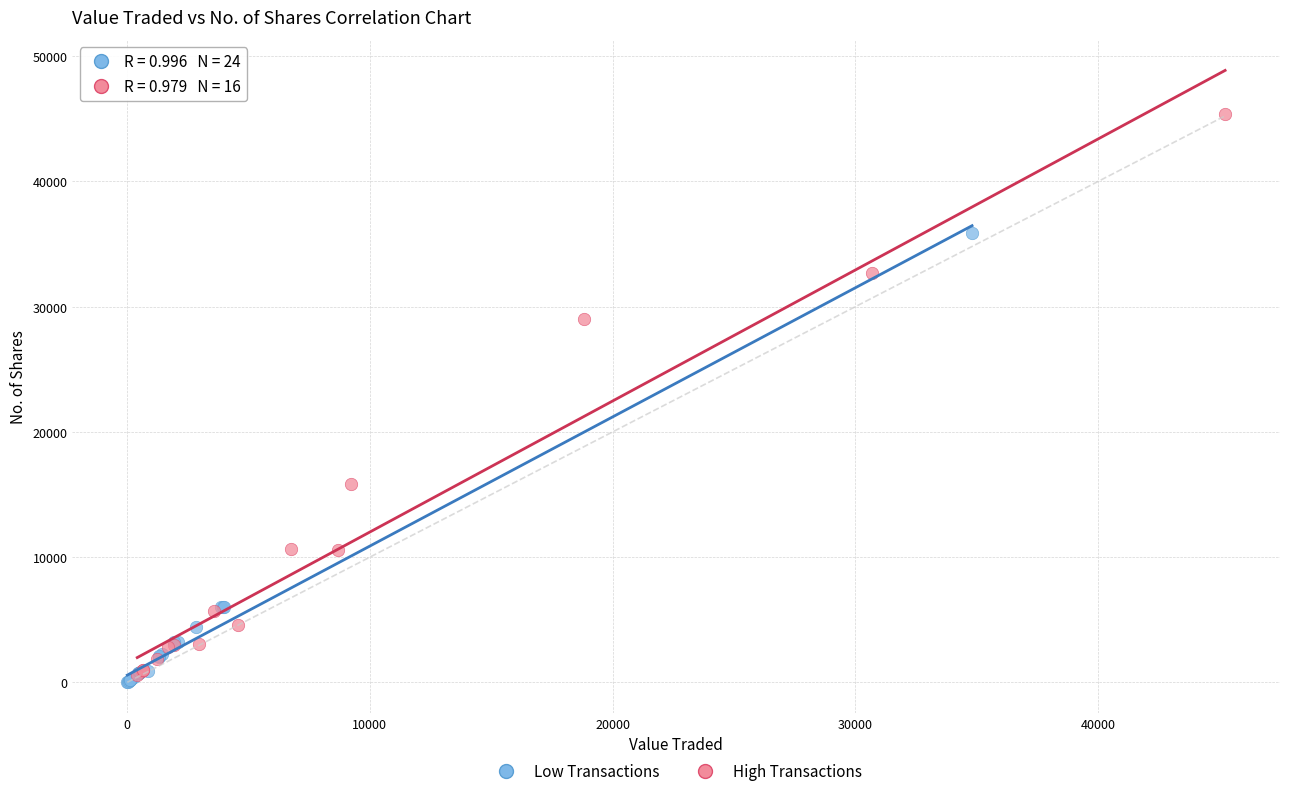

Which series has the widest spread of Y values?

High Transactions